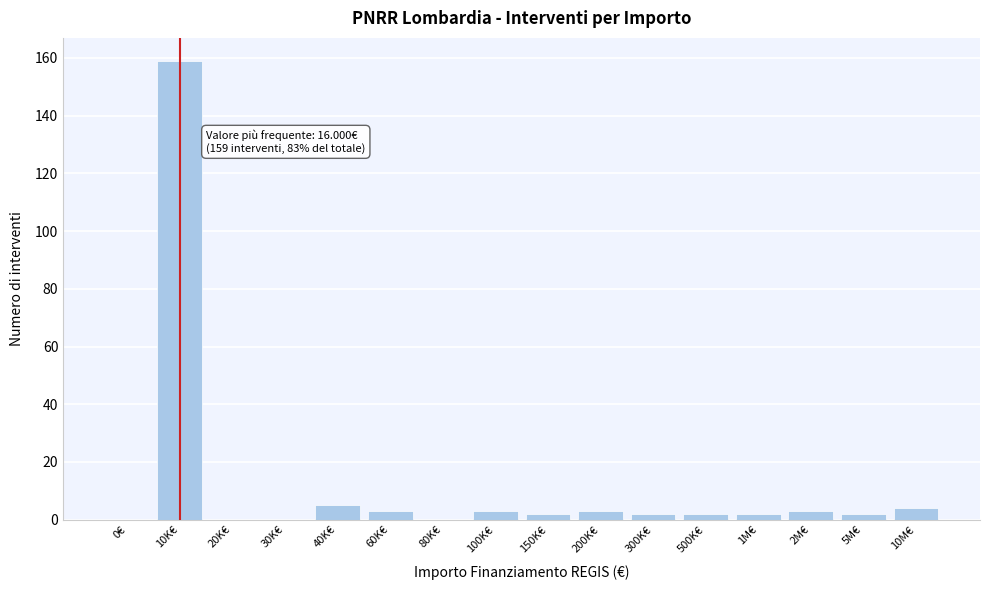

Reading left to right, extract all data points from this chart.

0€=0	10K€=159	20K€=0	30K€=0	40K€=5	60K€=3	80K€=0	100K€=3	150K€=2	200K€=3	300K€=2	500K€=2	1M€=2	2M€=3	5M€=2	10M€=4